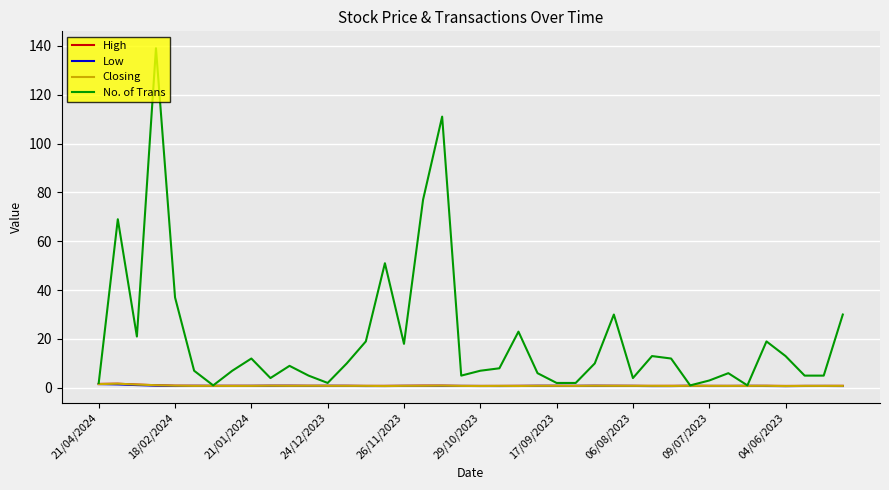

Which series has the largest total across all categories?

No. of Trans